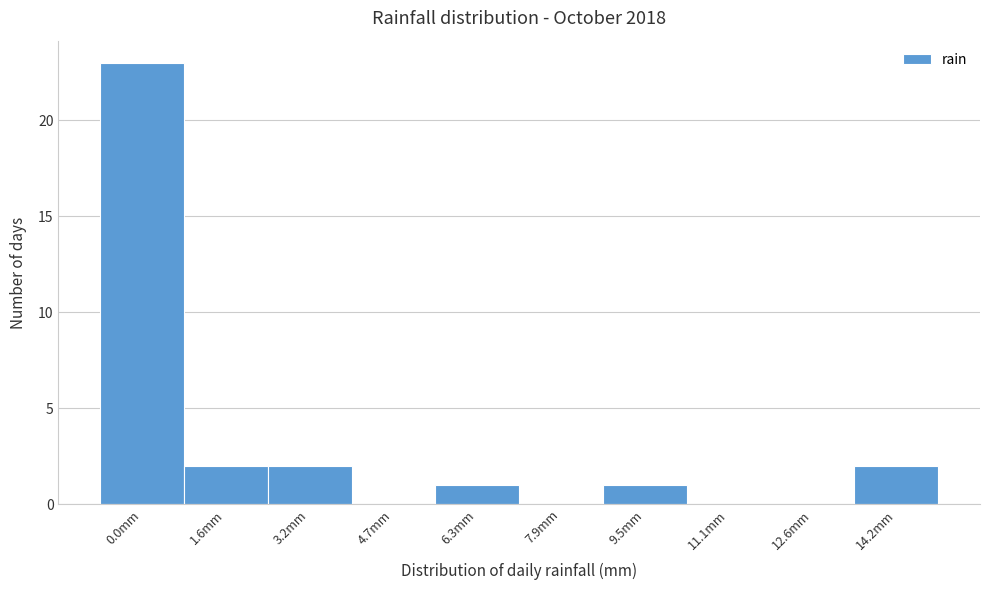

Reading left to right, list all the values displayed in this chart.

0.0mm=23	1.6mm=2	3.2mm=2	4.7mm=0	6.3mm=1	7.9mm=0	9.5mm=1	11.1mm=0	12.6mm=0	14.2mm=2